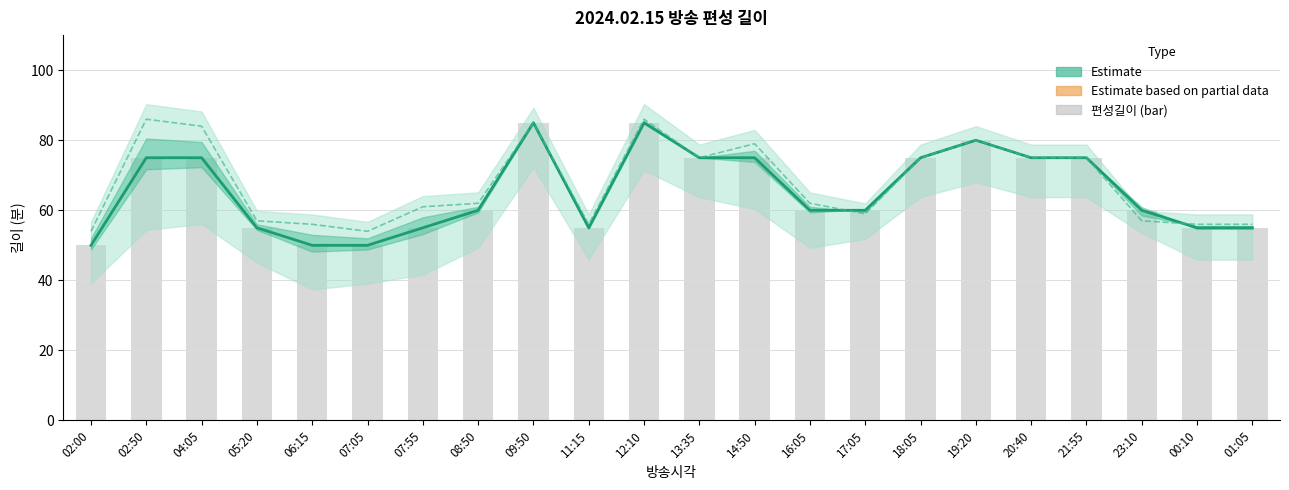

What is the difference between the 편성길이(소재) (Estimate based on partial data) values at 19:20 and 21:55?

5